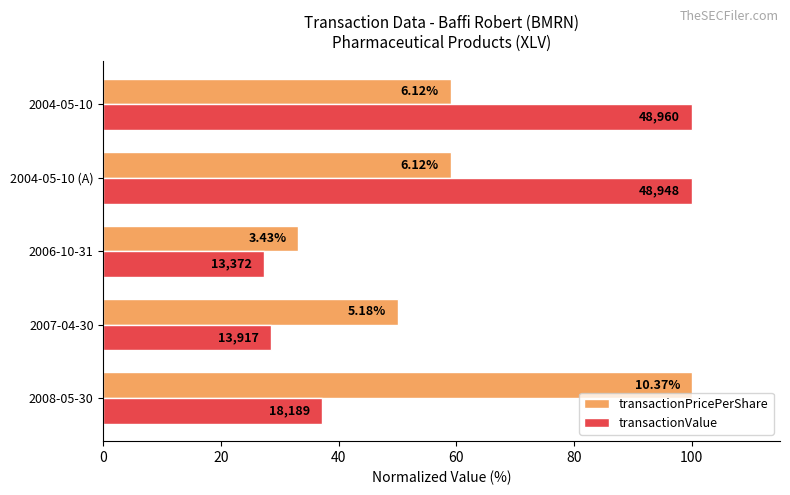

What is the maximum value shown in the chart?

100.0